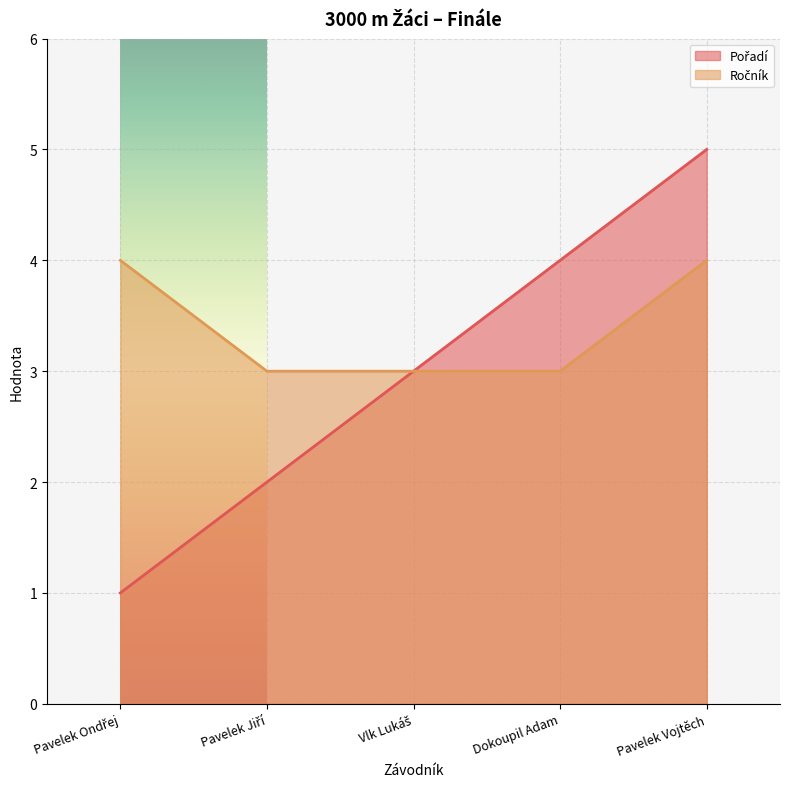

What is the average value of the Ročník series?

3